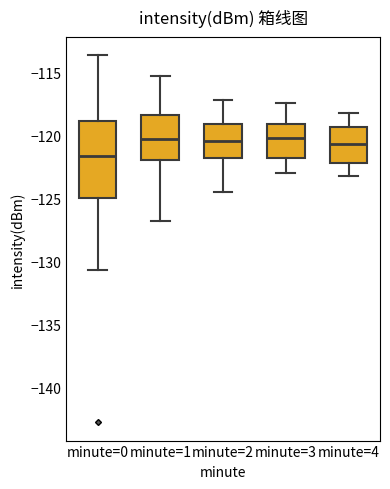

Where is the lower edge of the box for minute=3 on the y-axis? The values are not printed on the chart, so give them approximately, as read against the axis.

-122.0